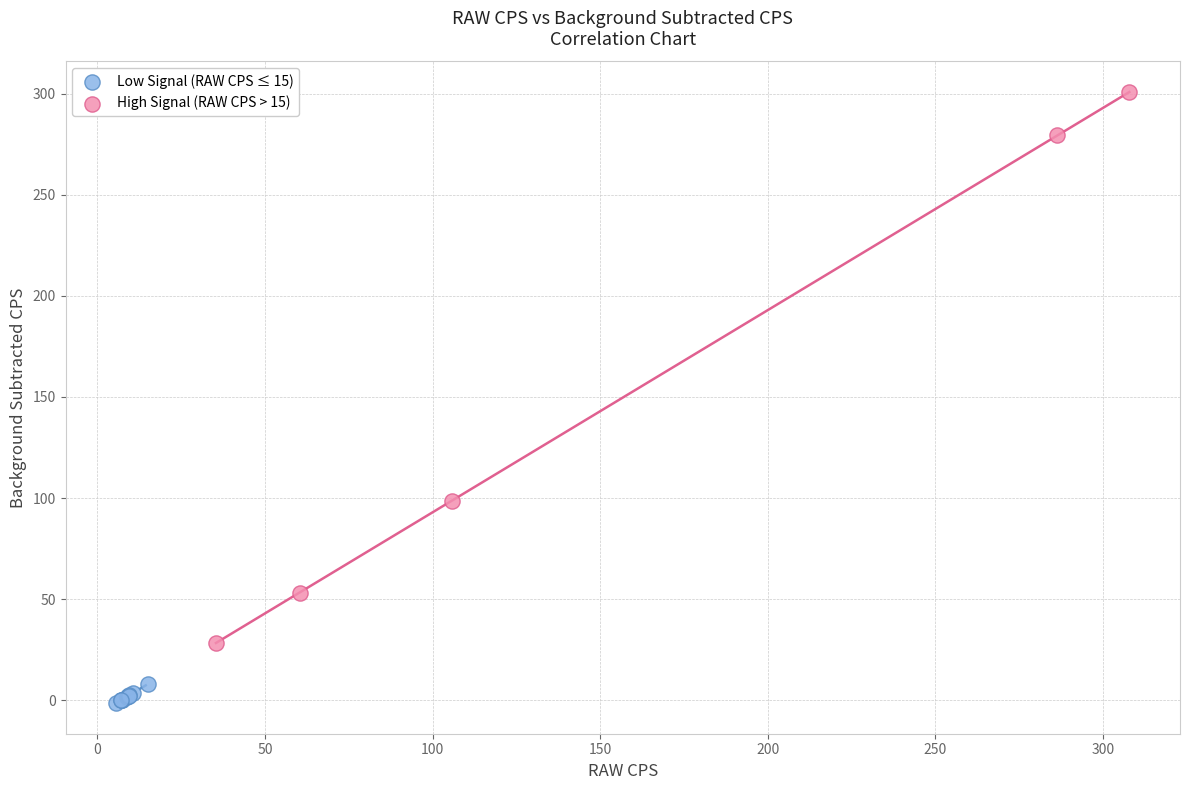

Which series has the largest Y range (max minus min)?

High Signal (RAW CPS > 15)